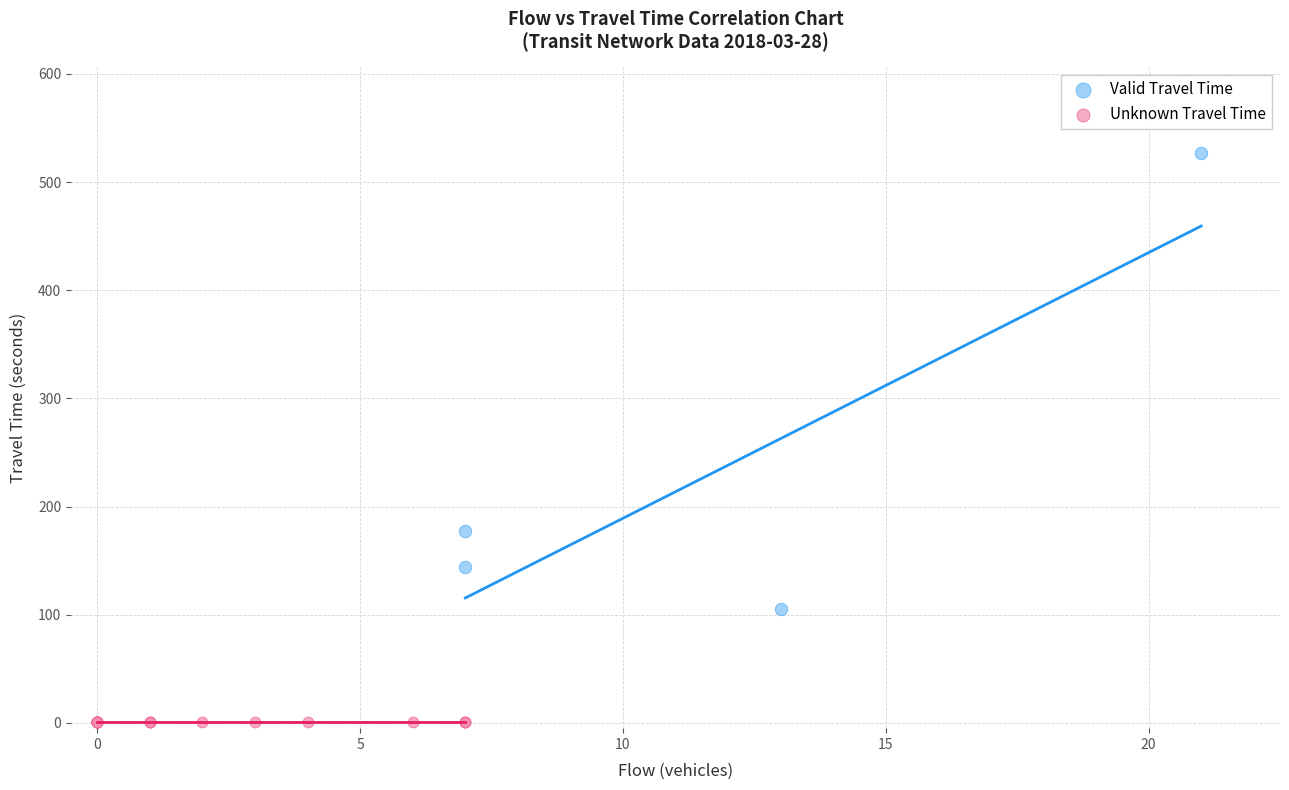

Which series contains the highest Y value?

Valid Travel Time